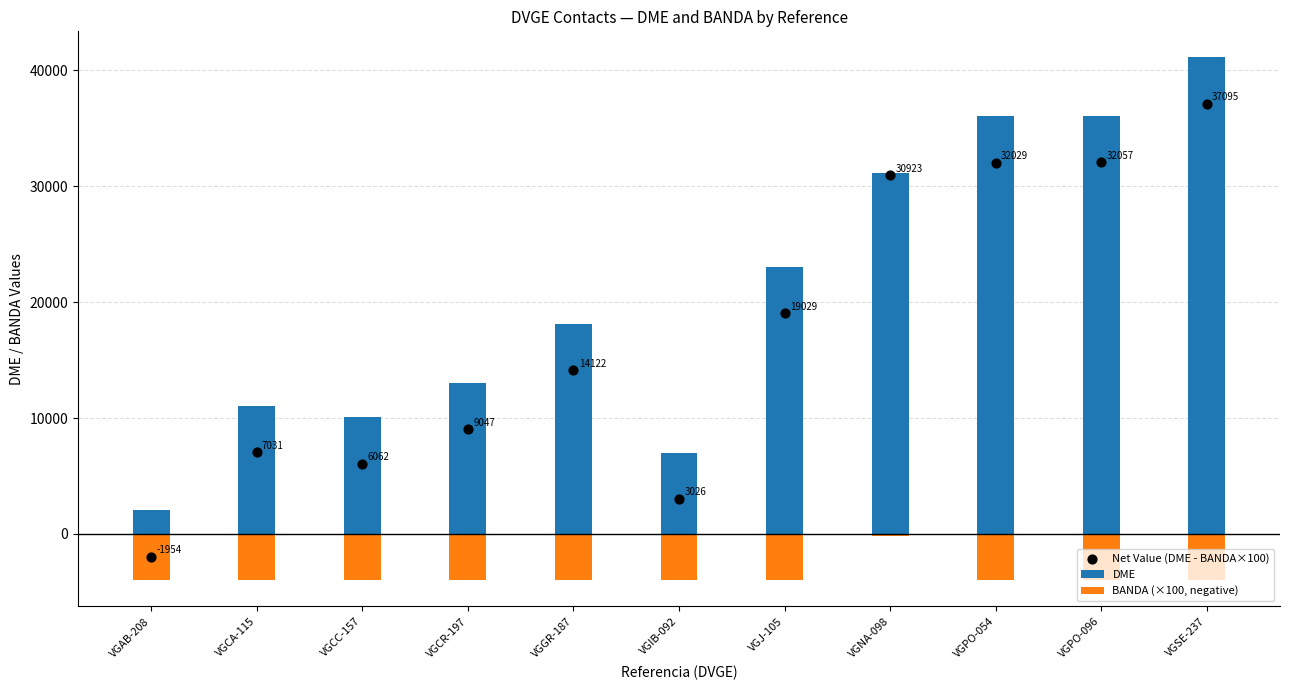

At which category is the sum across all series the highest?

VGSE-237